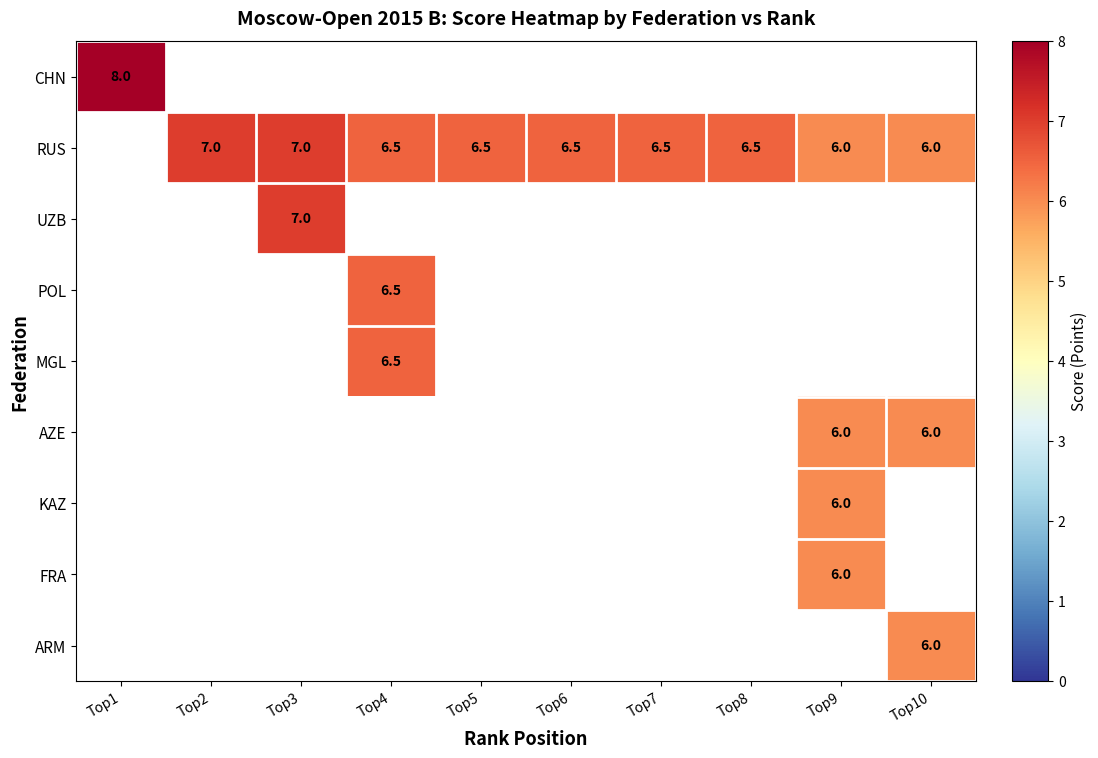

The POL series shows 3.9 at Top4. True or false?

False